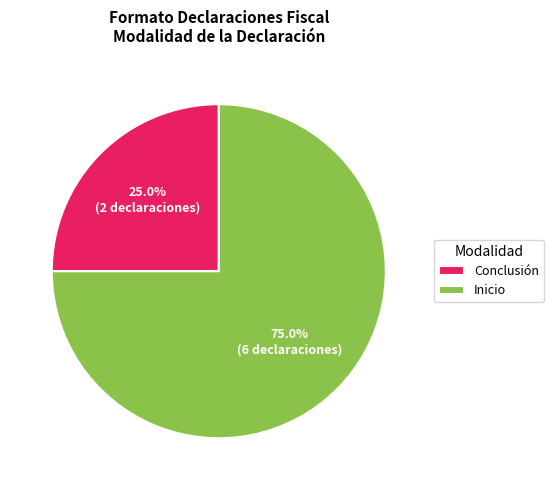

Which category has the biggest portion of the pie?

Inicio